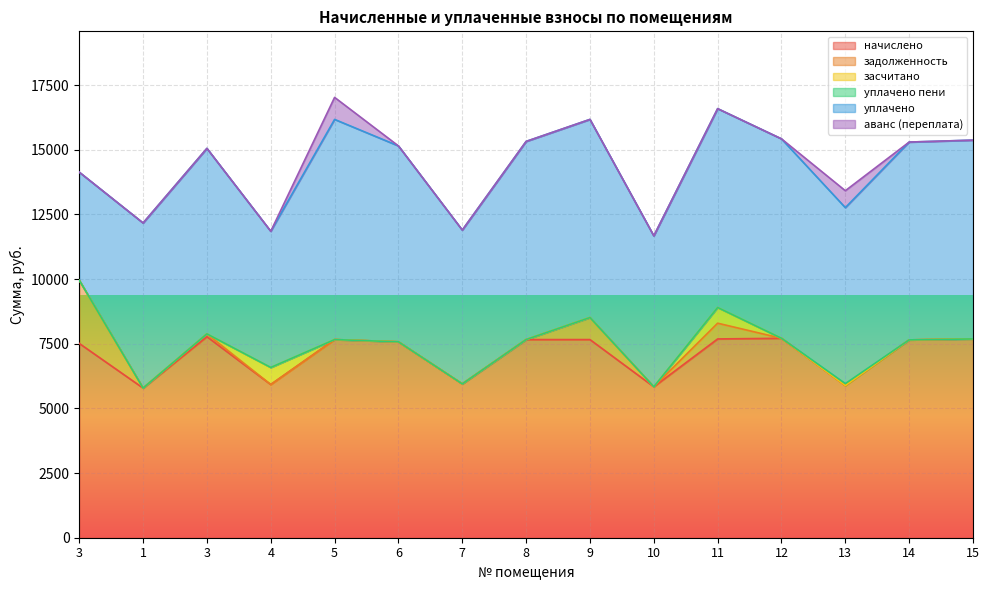

List the series in order of their peak value, lowest first.

уплачено пени, засчитано, аванс (переплата), задолженность, начислено, уплачено